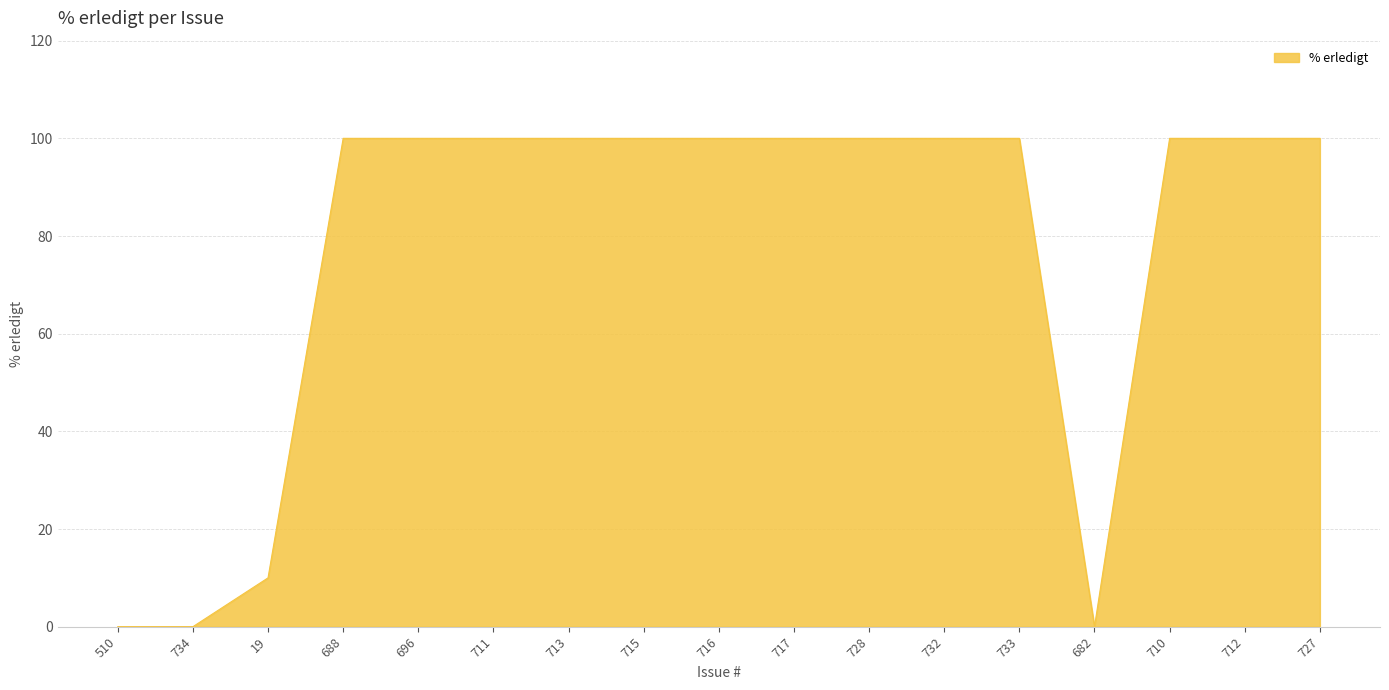

What position from the right is 713?

11